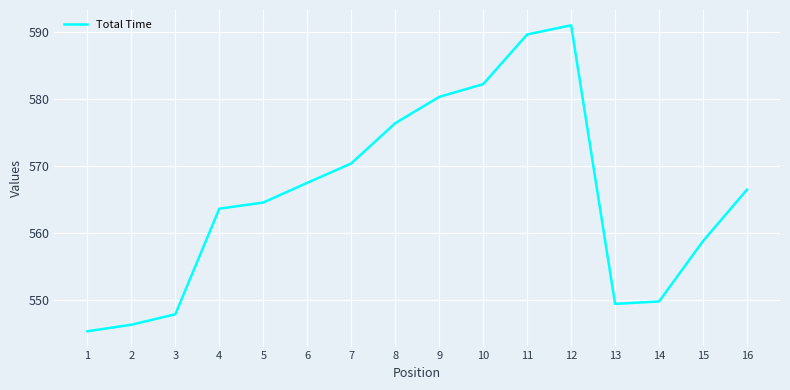

Reading left to right, extract all data points from this chart.

545.3	546.2	547.8	563.6	564.5	567.5	570.4	576.4	580.3	582.3	589.7	591.1	549.4	549.7	558.8	566.5